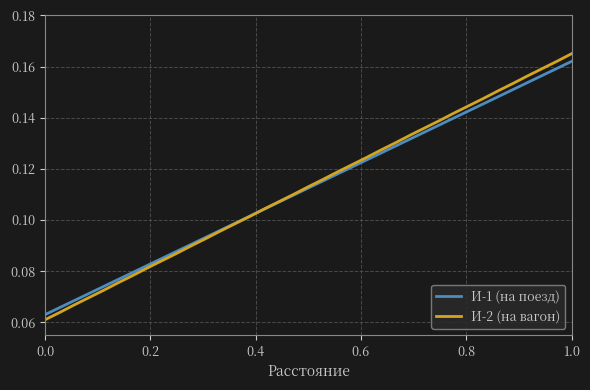

Which series has the widest spread of values?

И-2 (на вагон)